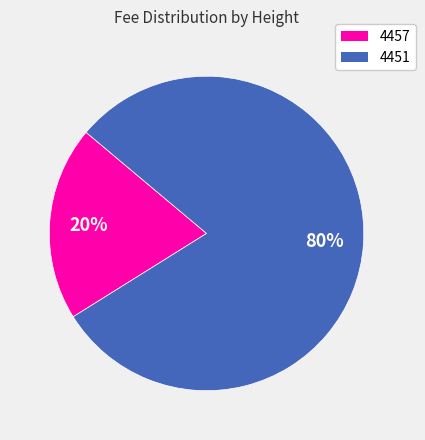

To the nearest percent, what is the average slice percentage?

50%